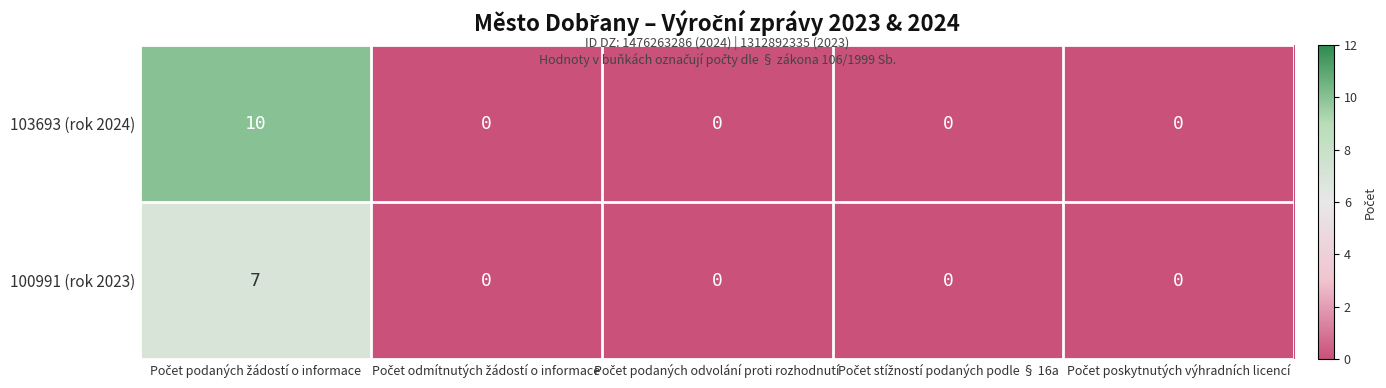

List the series in order of their overall mean, highest first.

103693 (rok 2024), 100991 (rok 2023)